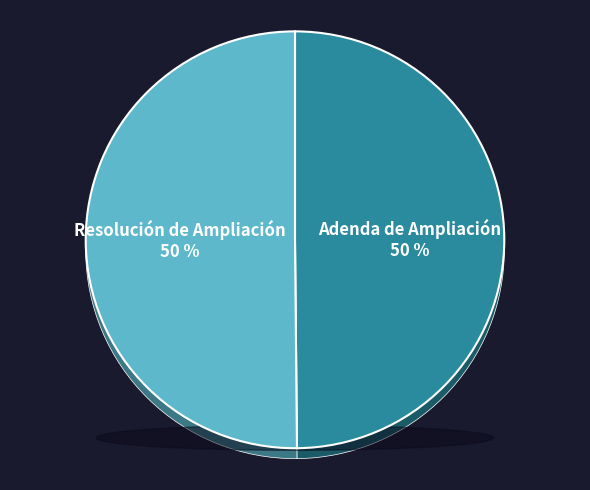

Does Adenda de Ampliación represent more than half of the total?

No